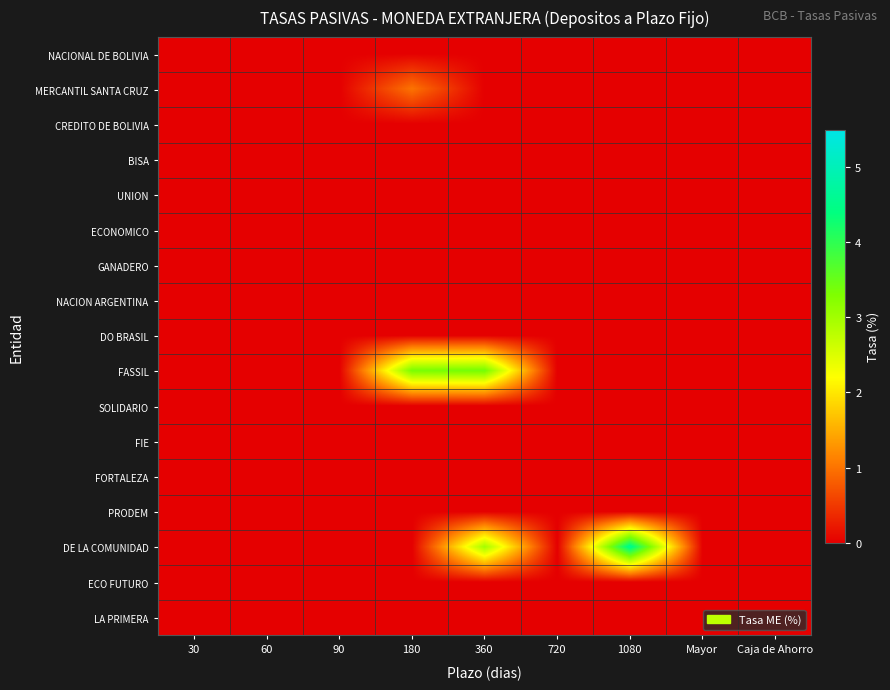

At which category is the sum across all series the highest?

360